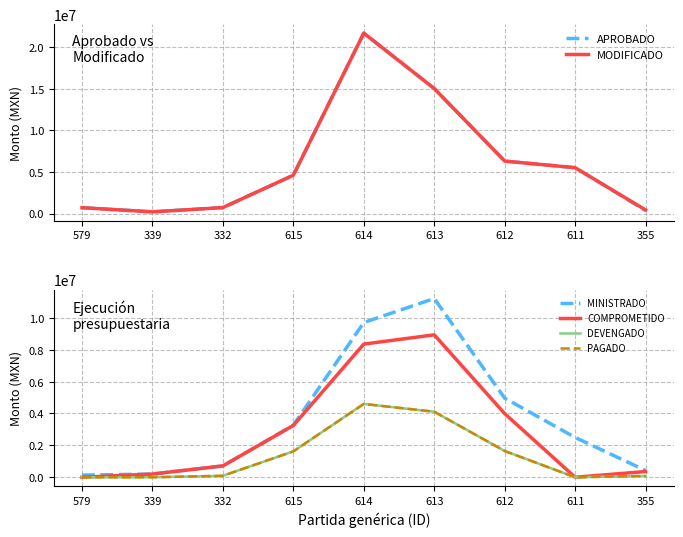

How many distinct data groups are displayed?

6